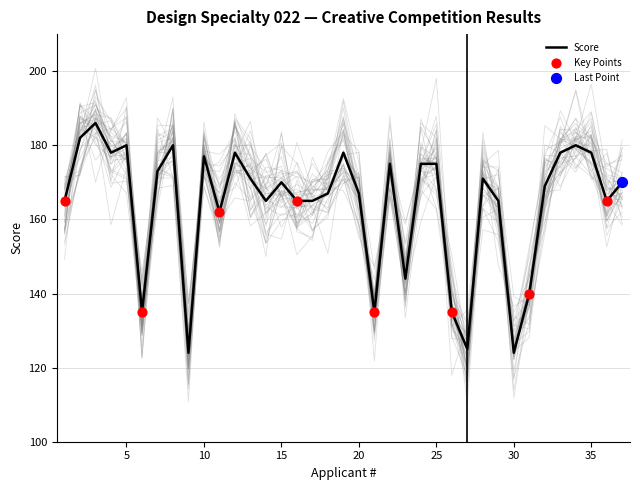

What is the change in value from 8 to 15?

-10